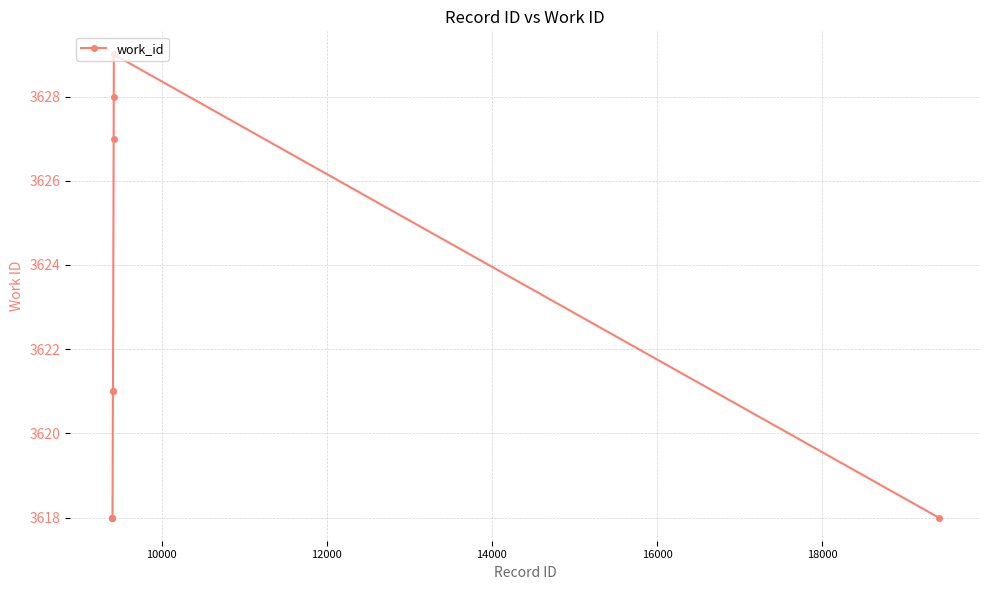

What is the sum of all values?

36216